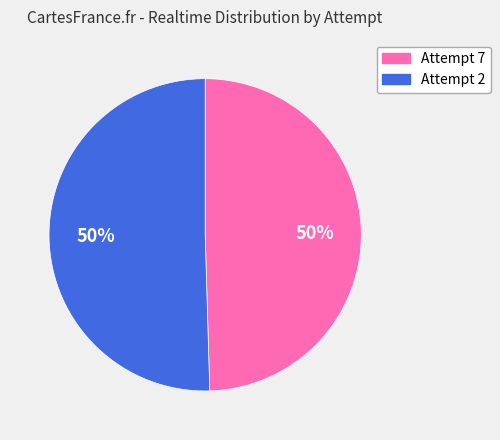

To the nearest percent, what portion does Attempt 7 represent?

50%